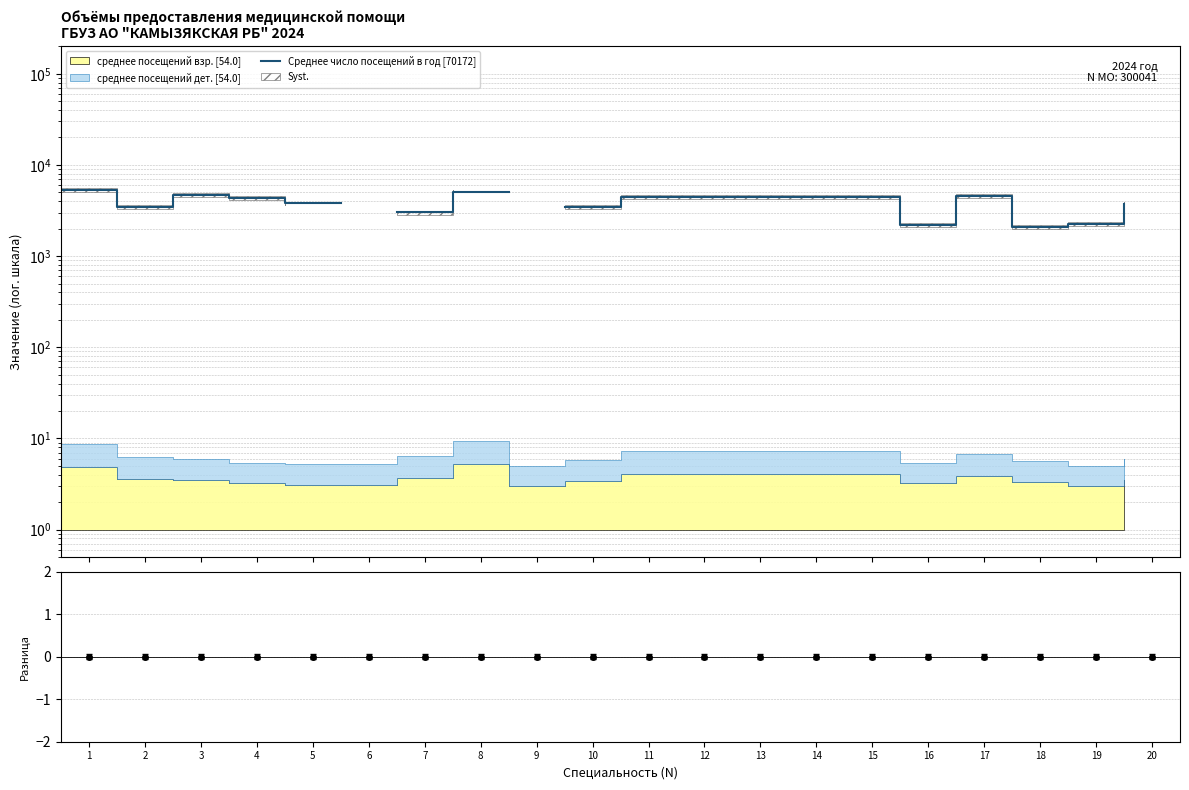

What is the value of the 2nd point from the left?

3450.0